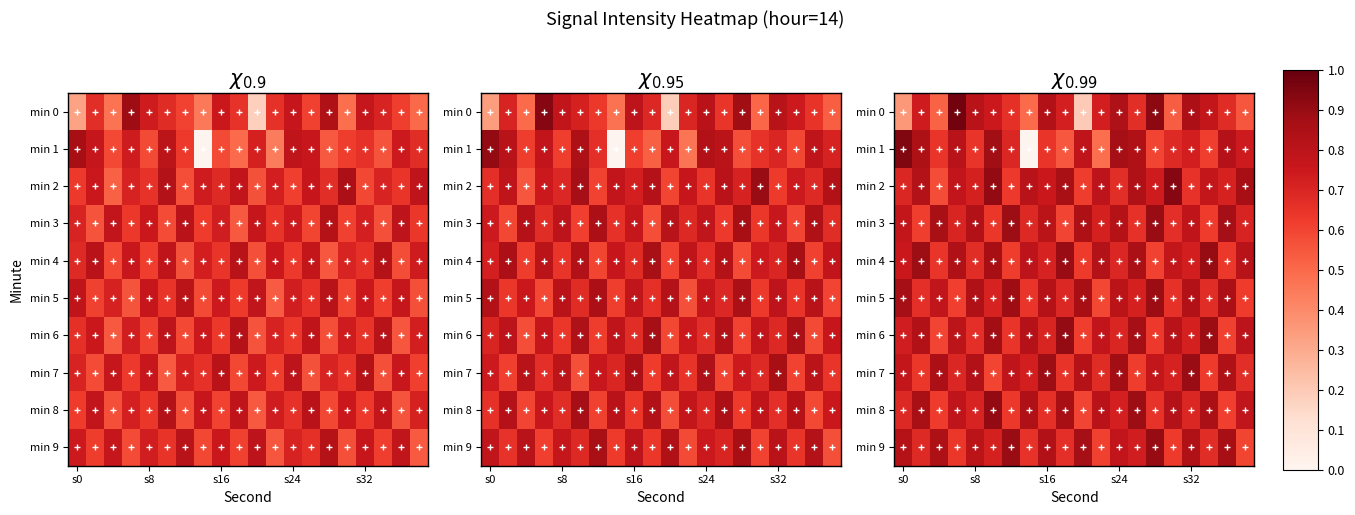

Which category has the highest value in the min 1 series?

s0